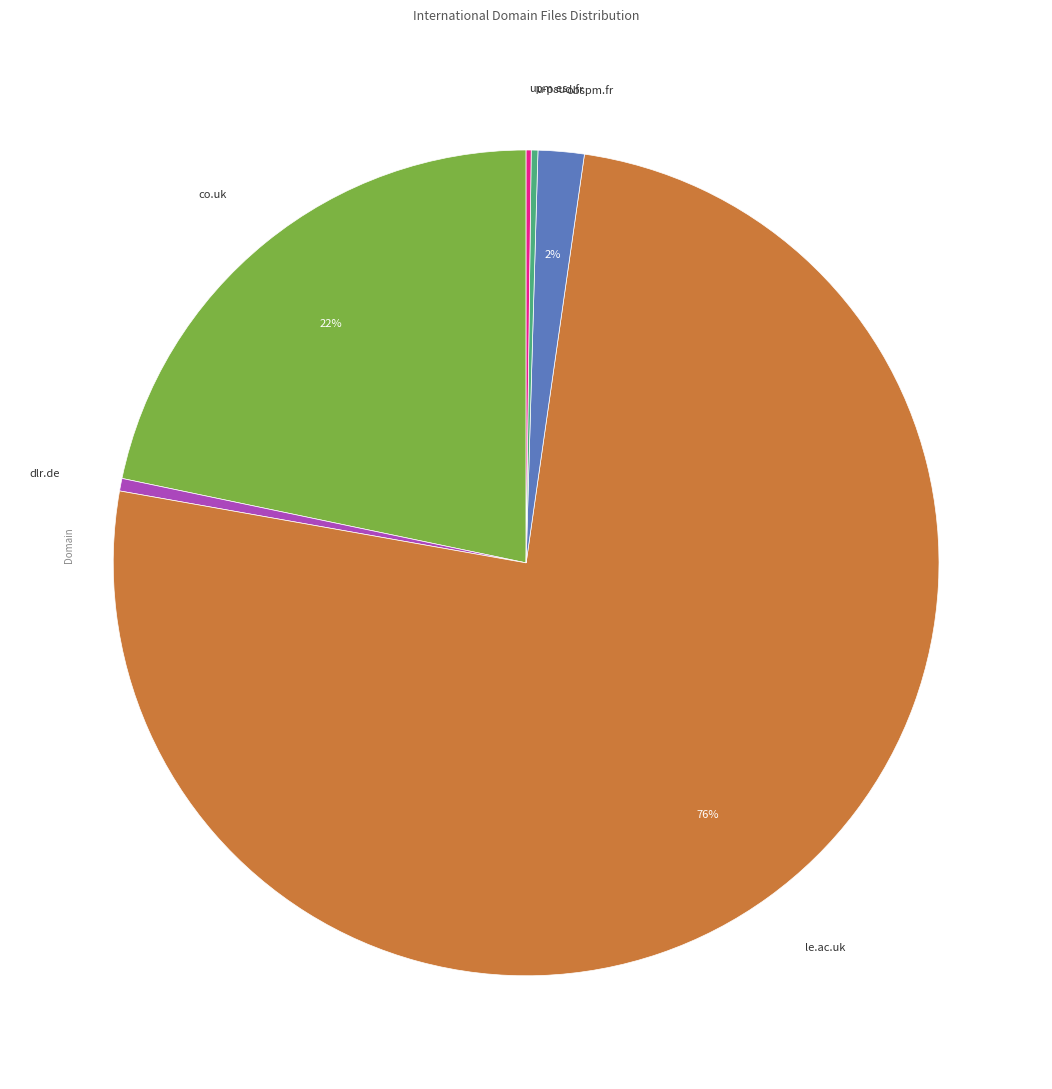

What is the largest slice in the pie chart?

le.ac.uk